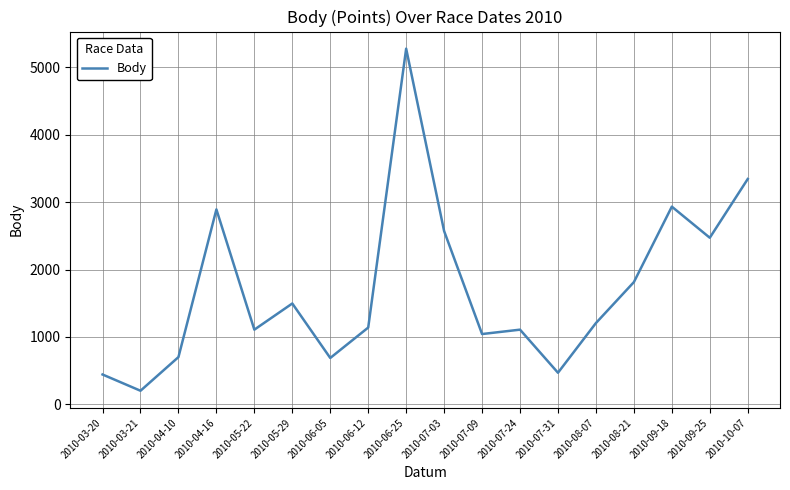

What is the difference between the values at 2010-04-16 and 2010-05-29?

1395